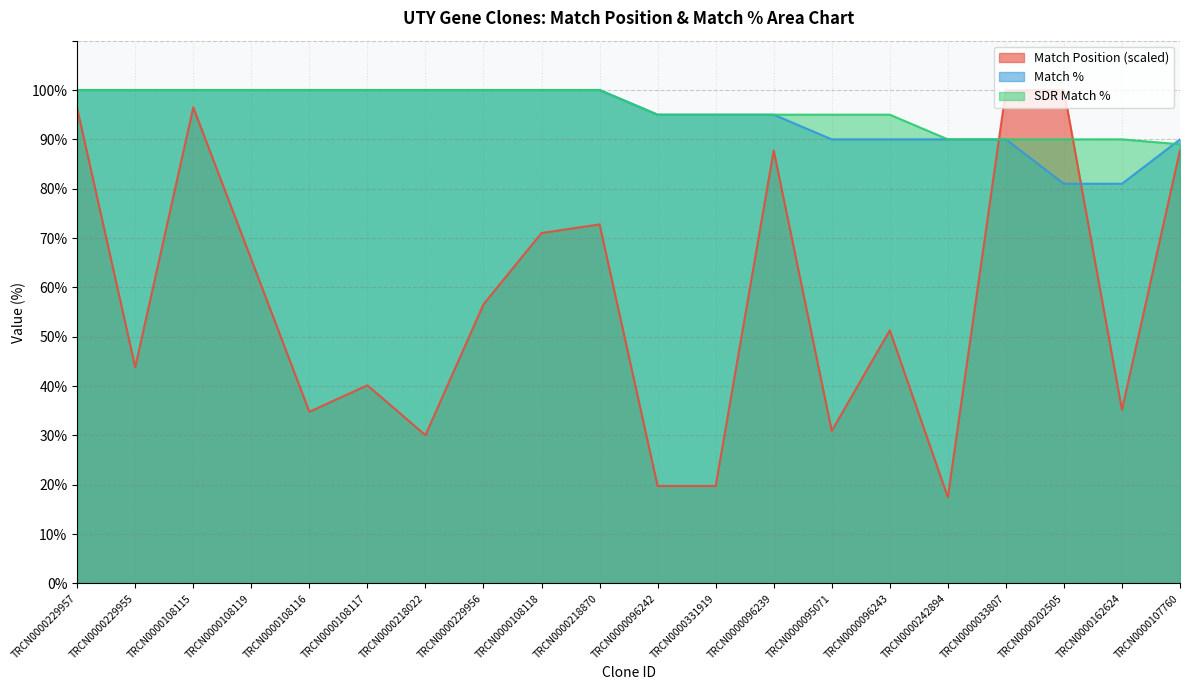

Which series has the largest range (max minus min)?

Match Position (scaled)